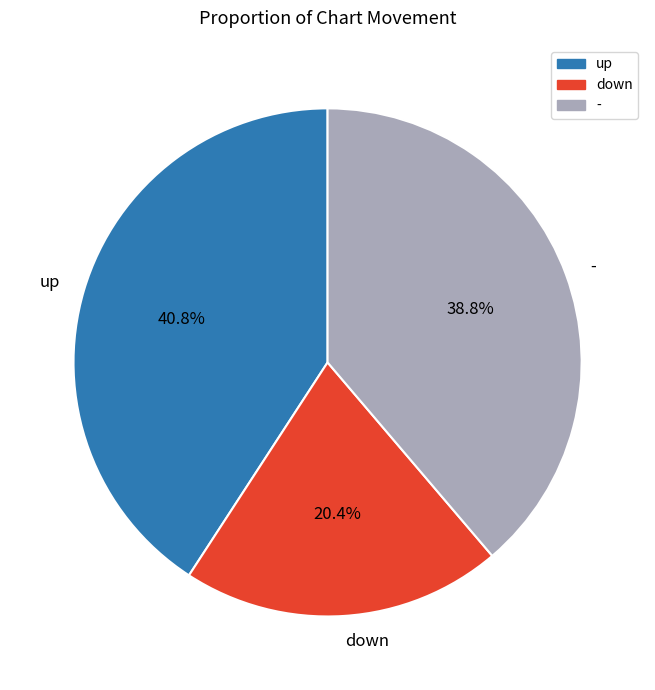

Which slice is the largest?

up